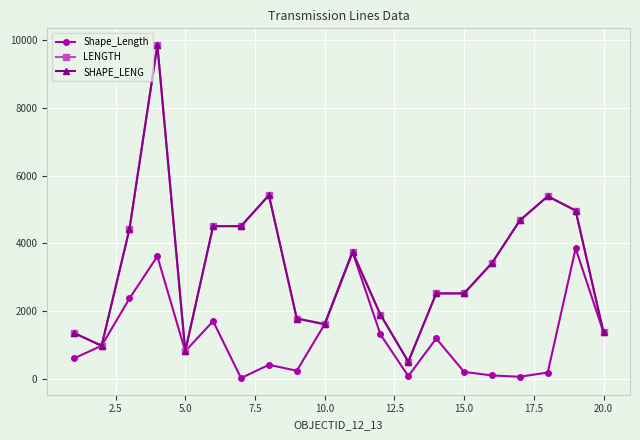

True or false: Shape_Length has more than 1 points higher than both neighbors.

True